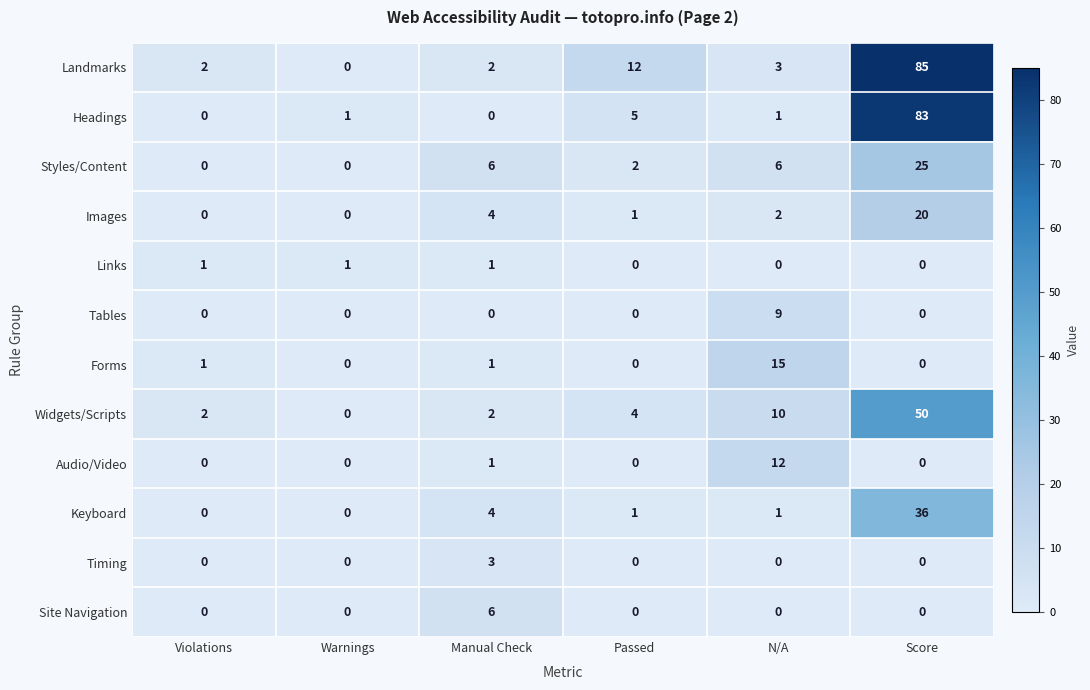

The Landmarks series shows 3 at N/A. True or false?

True